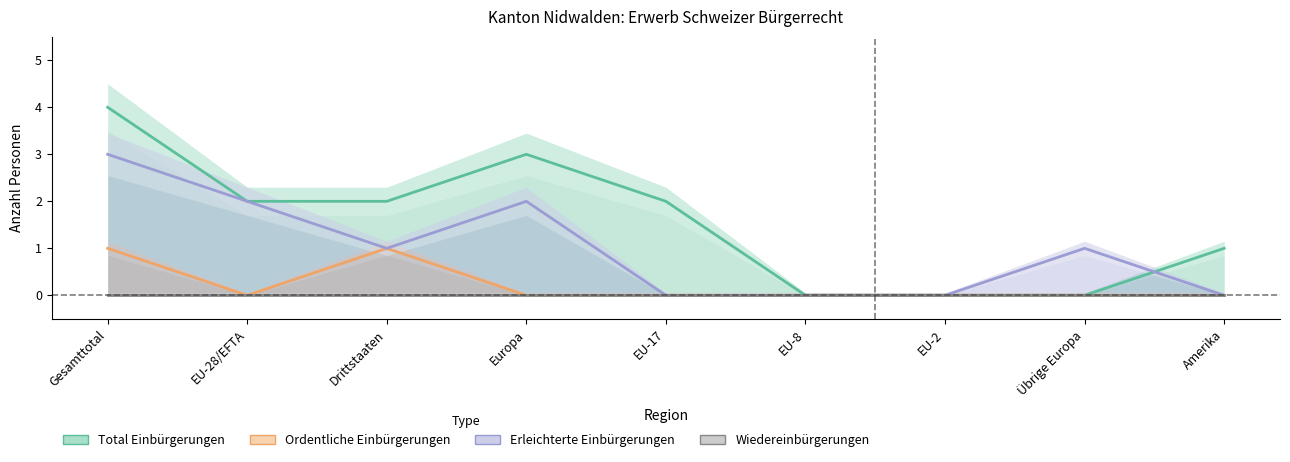

Between Drittstaaten and EU-2, which is larger?

Drittstaaten